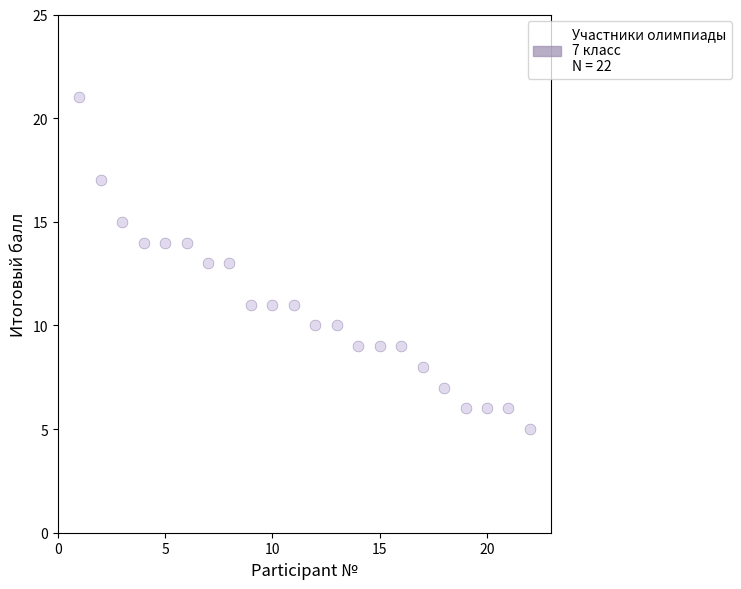

What is the range of X values (max minus min)?

21